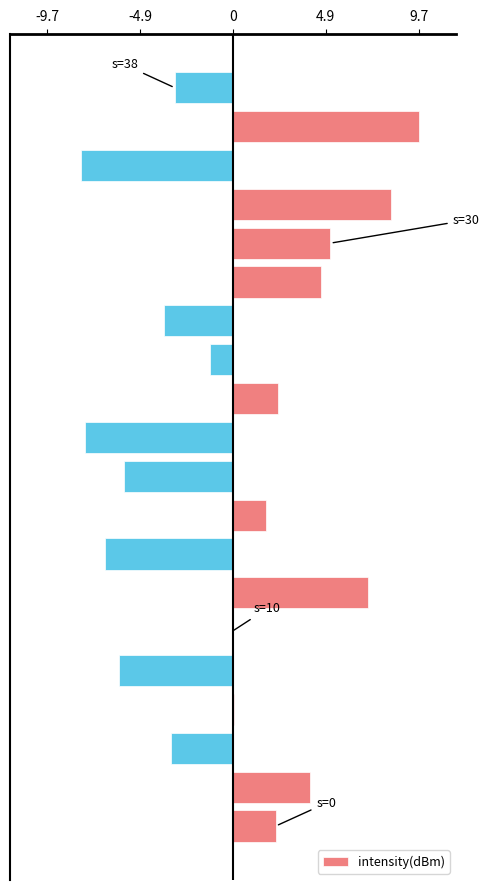

How many series are shown in this chart?

1